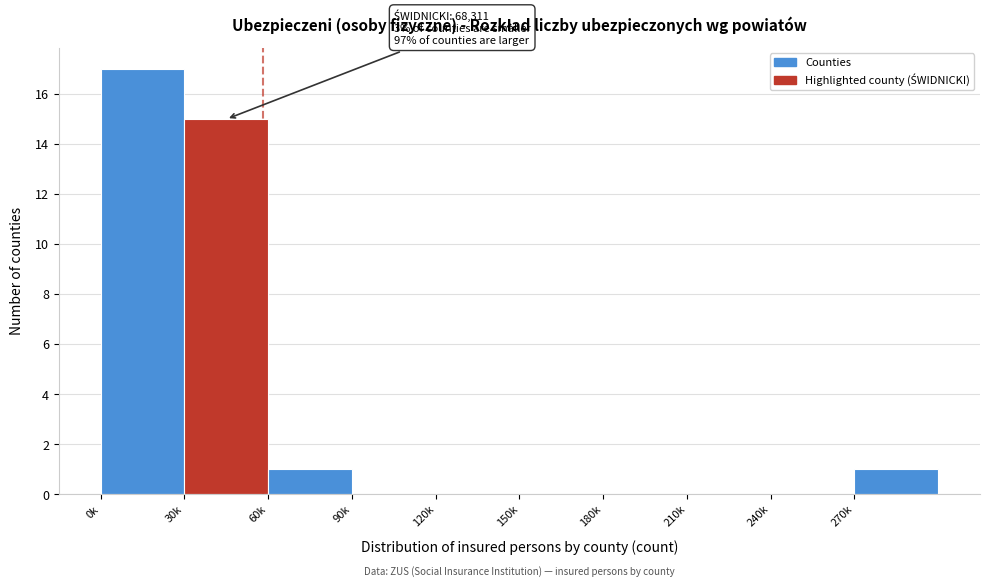

Reading left to right, transcribe all the data shown in this chart.

0k=17	30k=15	60k=1	90k=0	120k=0	150k=0	180k=0	210k=0	240k=0	270k=1